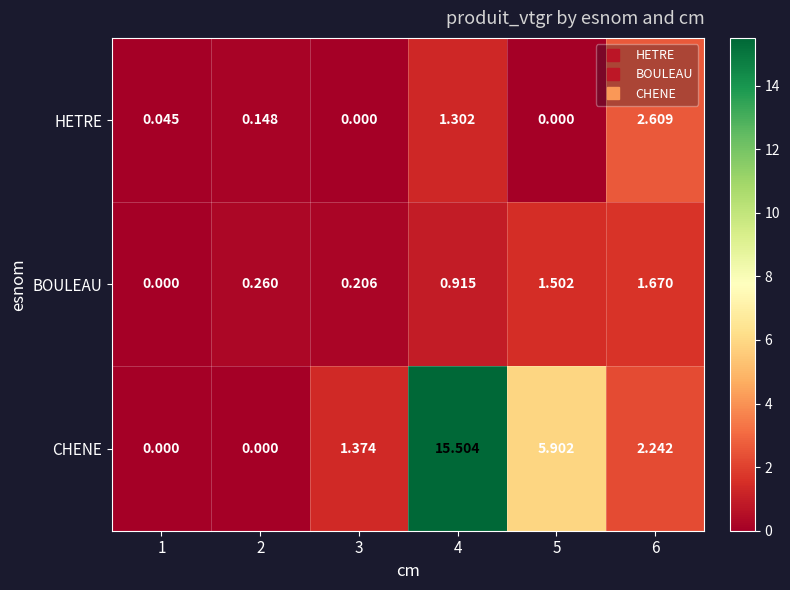

Rank the series by their maximum value, from lowest to highest.

BOULEAU, HETRE, CHENE